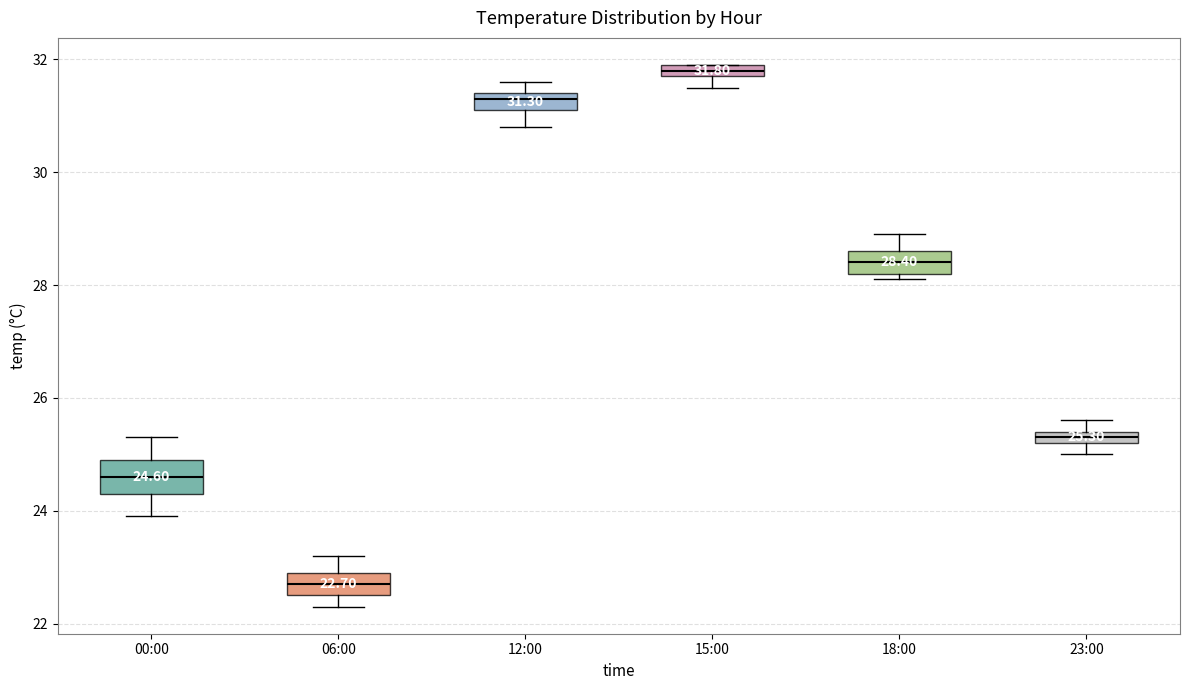

Which box's median line is the lowest?

06:00